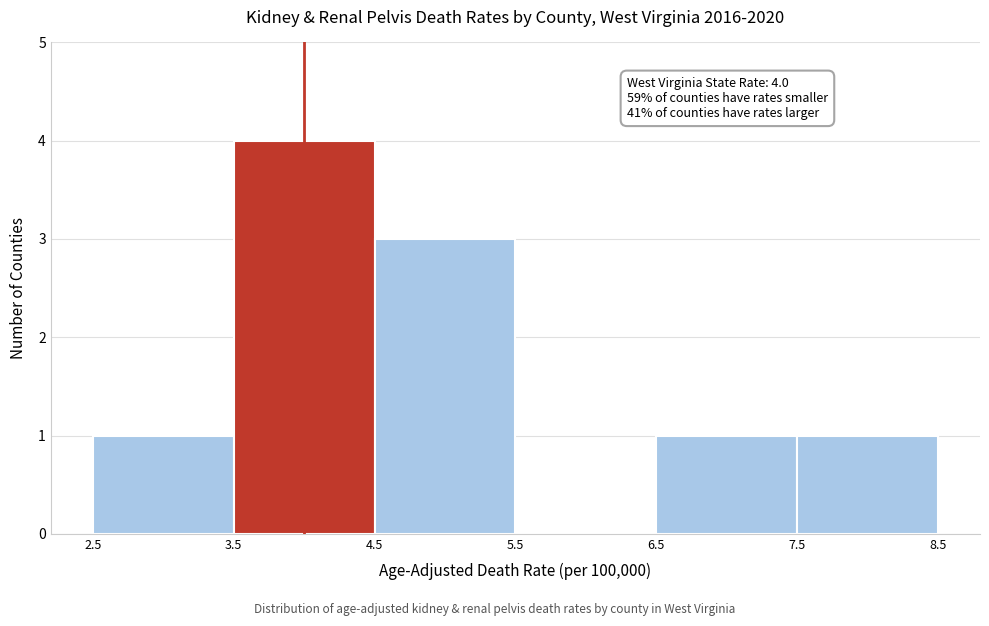

Which range on the x-axis has the tallest bar?

3.5 to 4.5